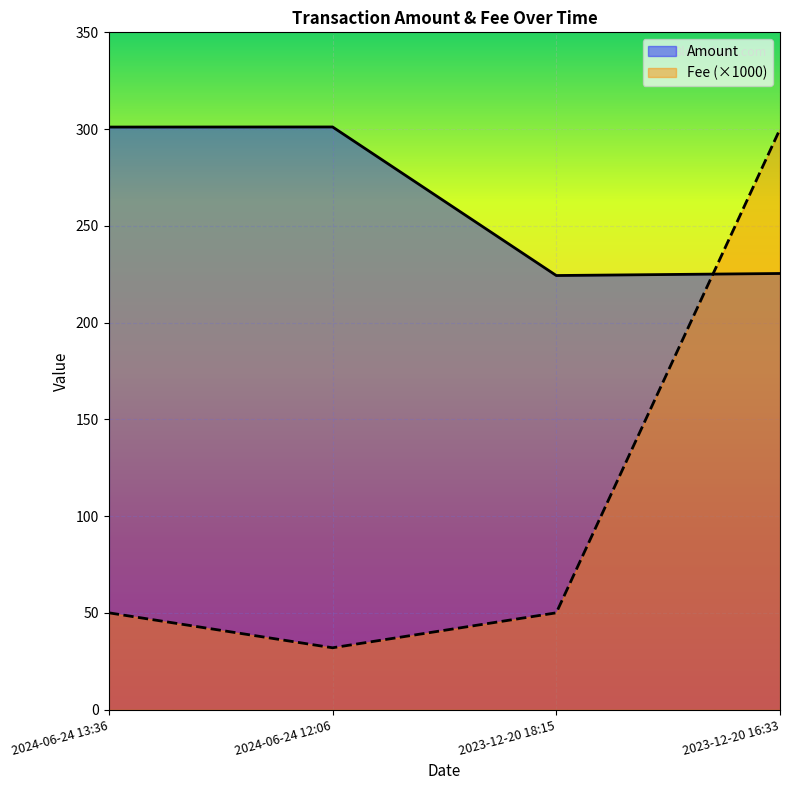

Which category has the highest value in the Amount series?

2024-06-24 12:06